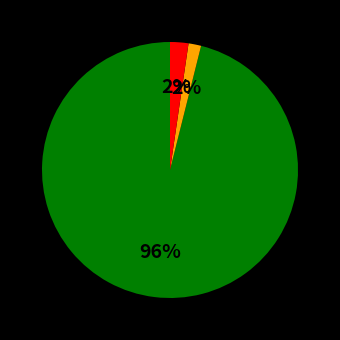

To the nearest percent, what is the average slice percentage?

33%